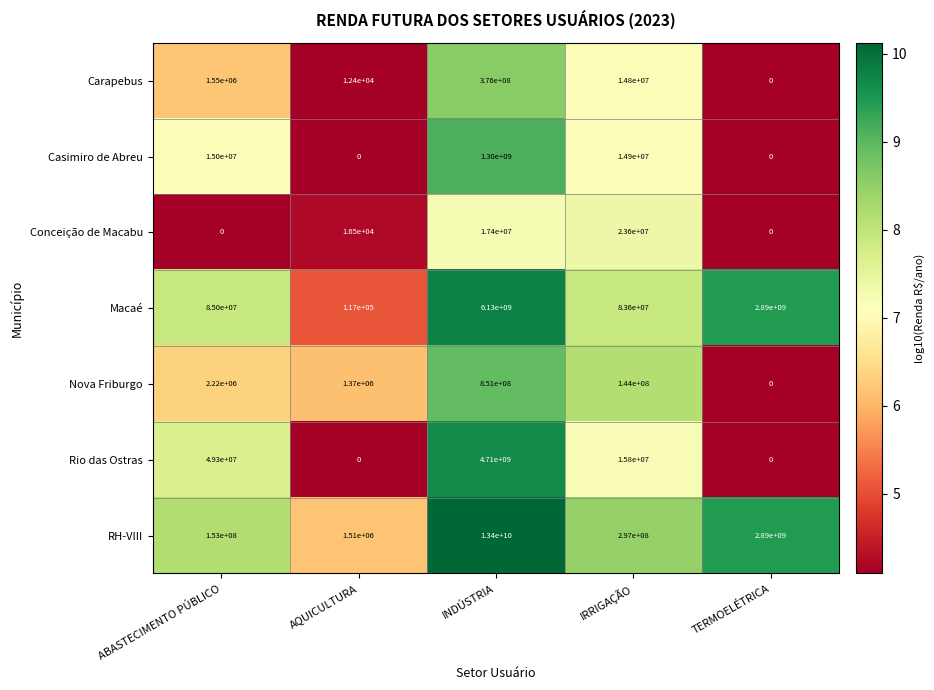

The Carapebus series shows 576062 at ABASTECIMENTO PÚBLICO. True or false?

False